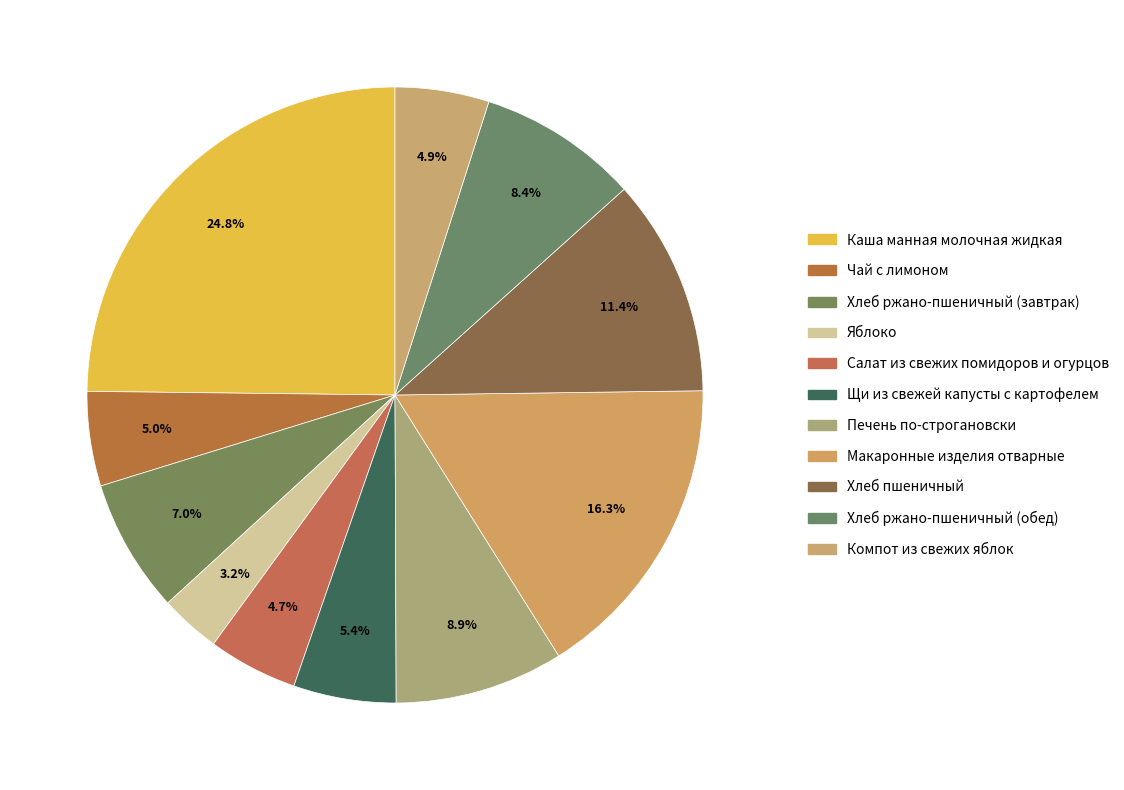

Is there a majority slice in this chart?

No